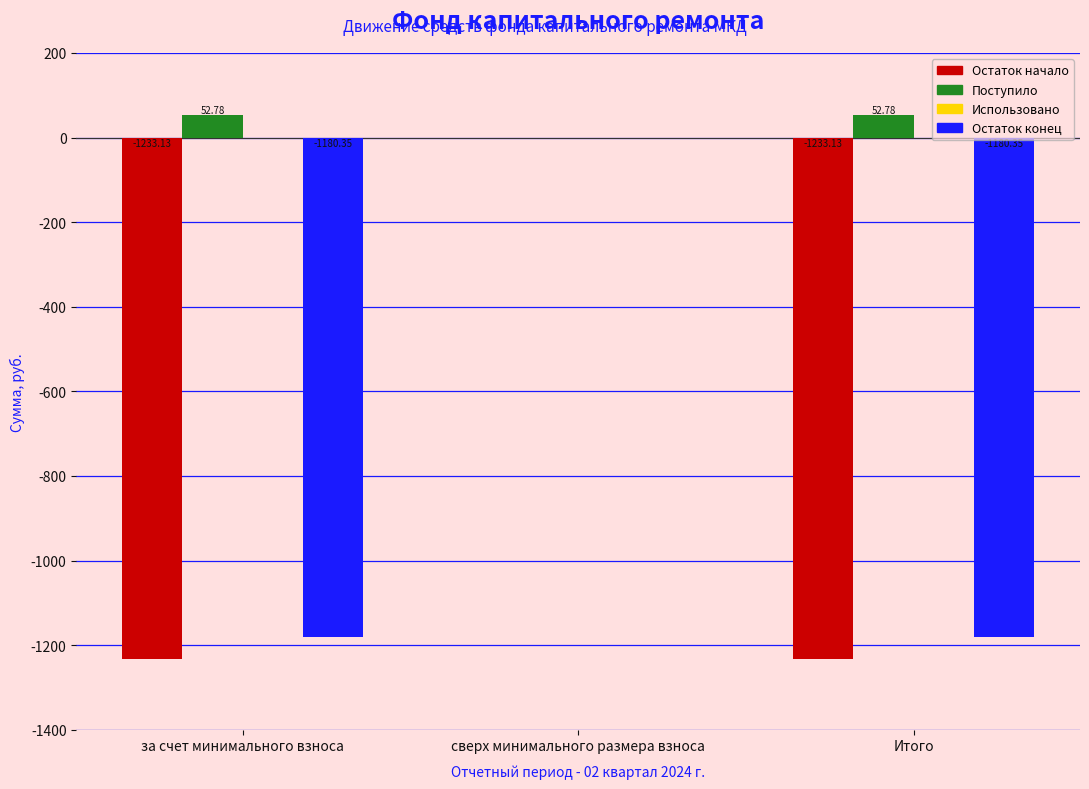

Which category has the highest value in the Остаток начало series?

сверх минимального размера взноса